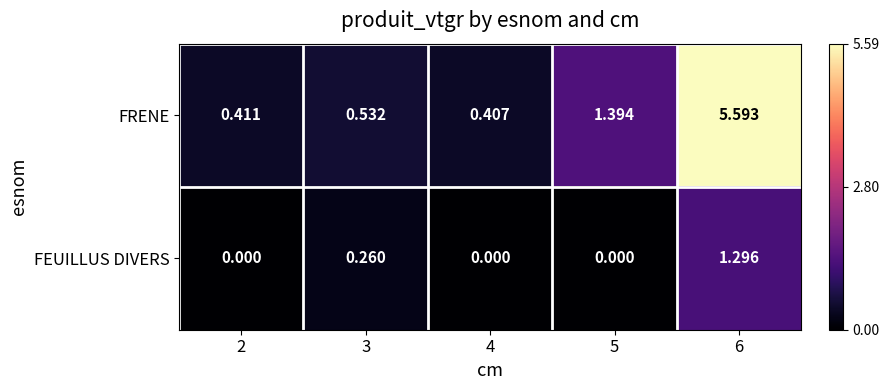

List the series in order of their overall mean, lowest first.

FEUILLUS DIVERS, FRENE